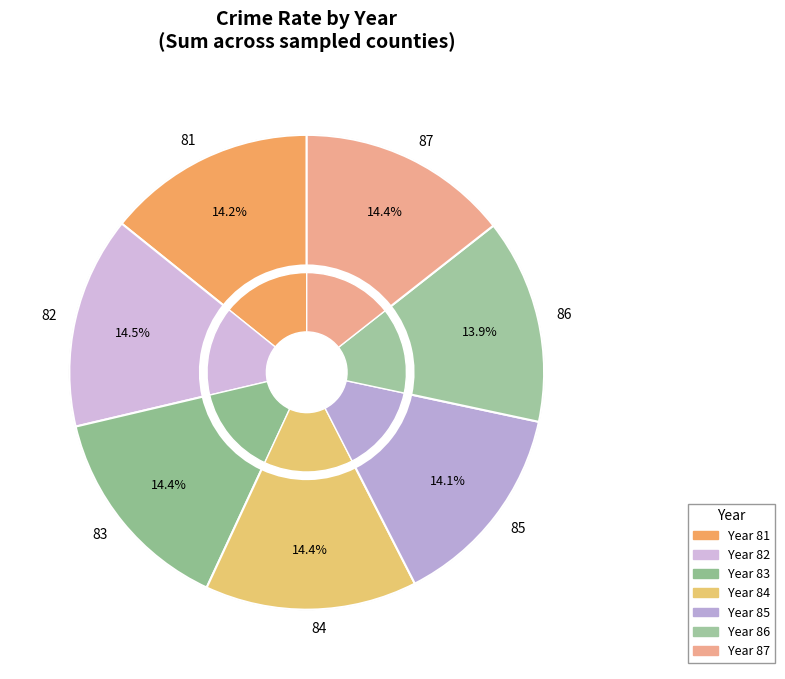

To the nearest percent, what portion does 86 represent?

14%